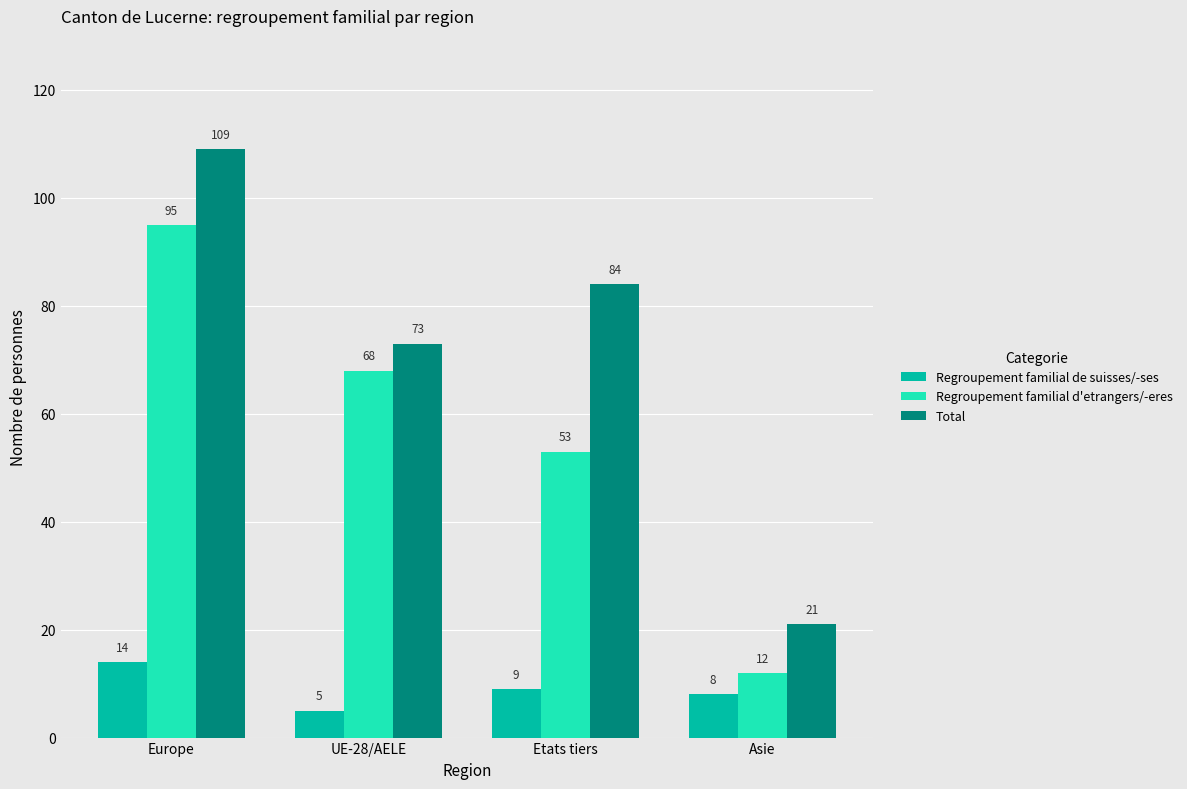

What is the value of the Regroupement familial de suisses/-ses bar at the 3rd from the left?

9